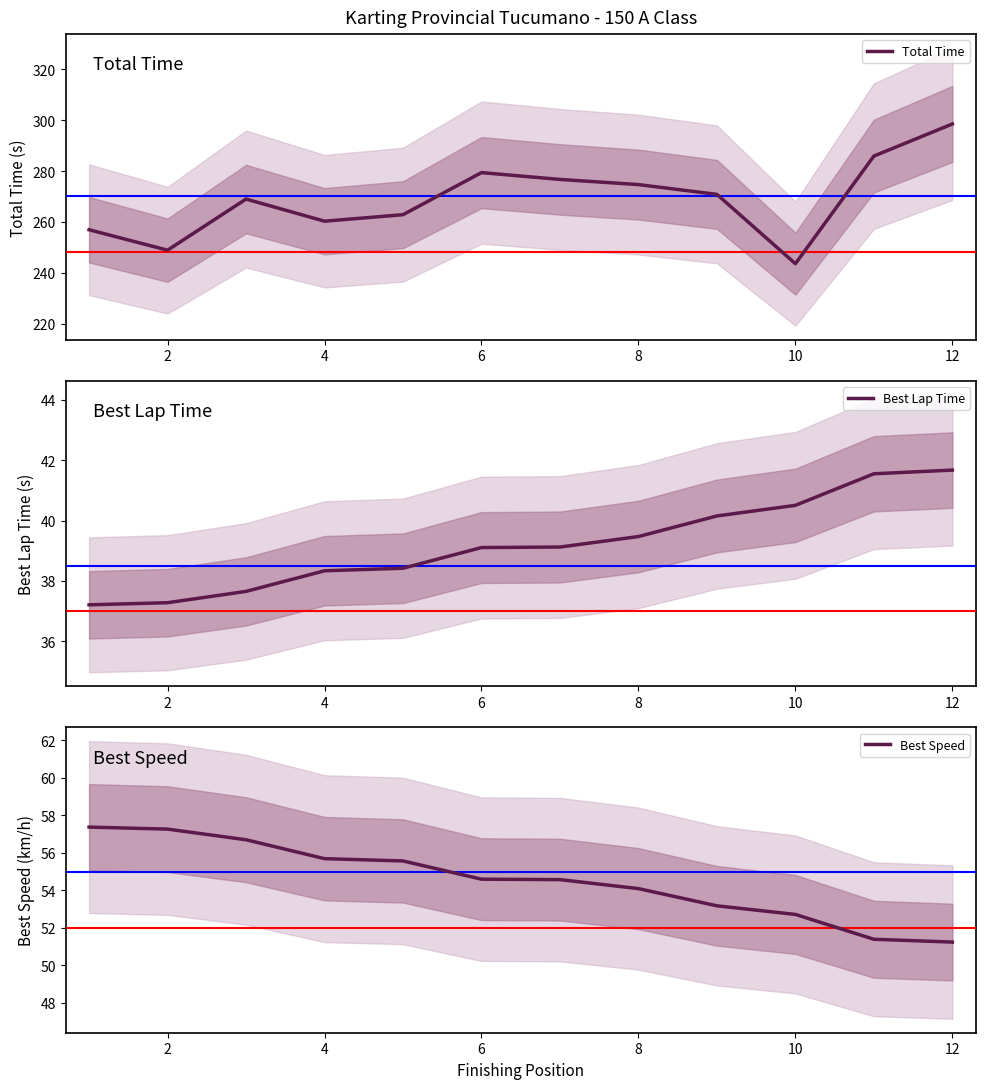

The value of Best Lap Time at 10 is 12.7. True or false?

False